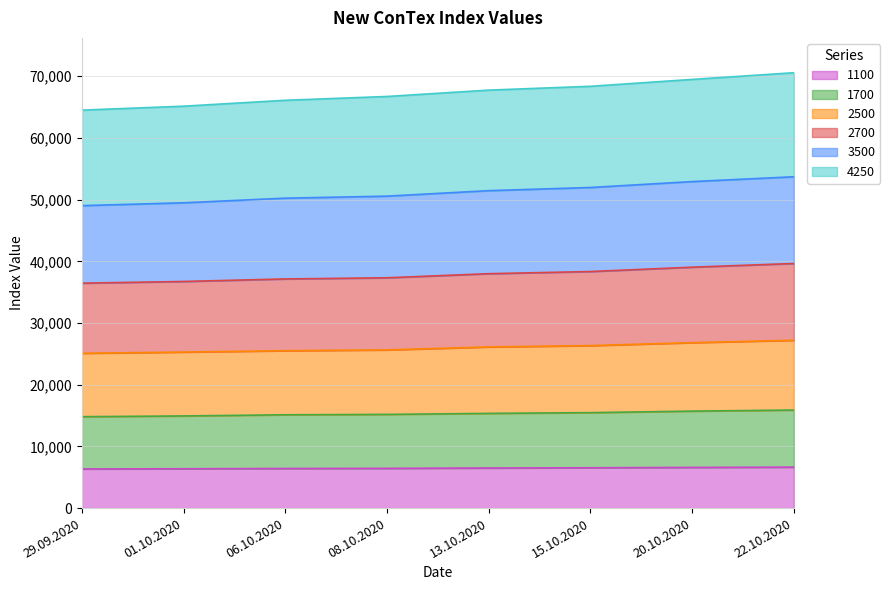

What is the label of the 5th point from the right?

08.10.2020